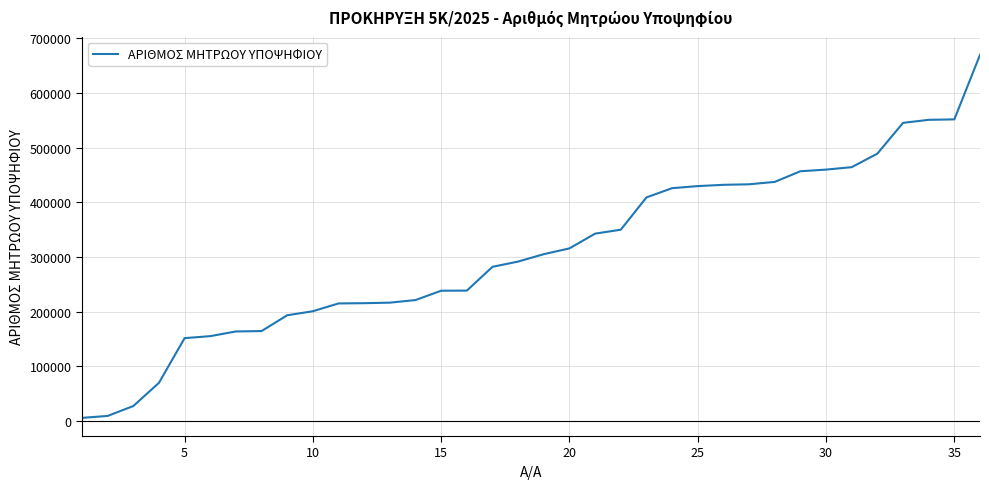

What is the greatest value displayed?

669457